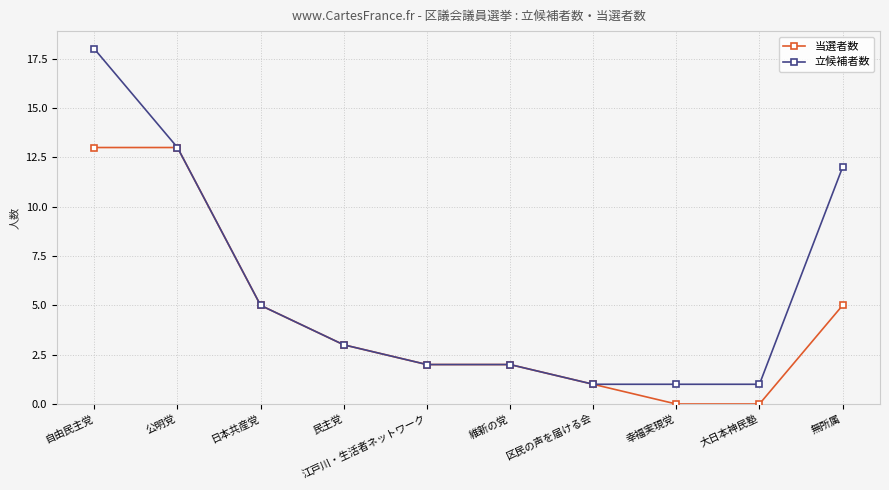

What is the average value of the 当選者数 series?

4